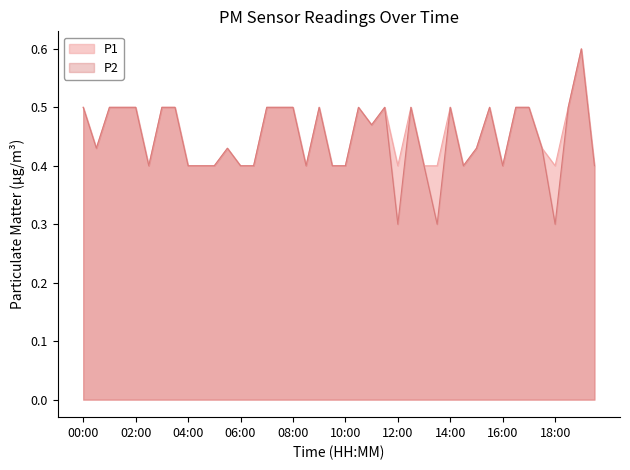

What position from the left is 18:30?

38